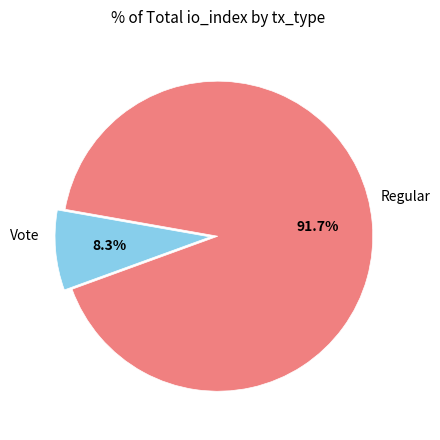

Is there a majority slice in this chart?

Yes